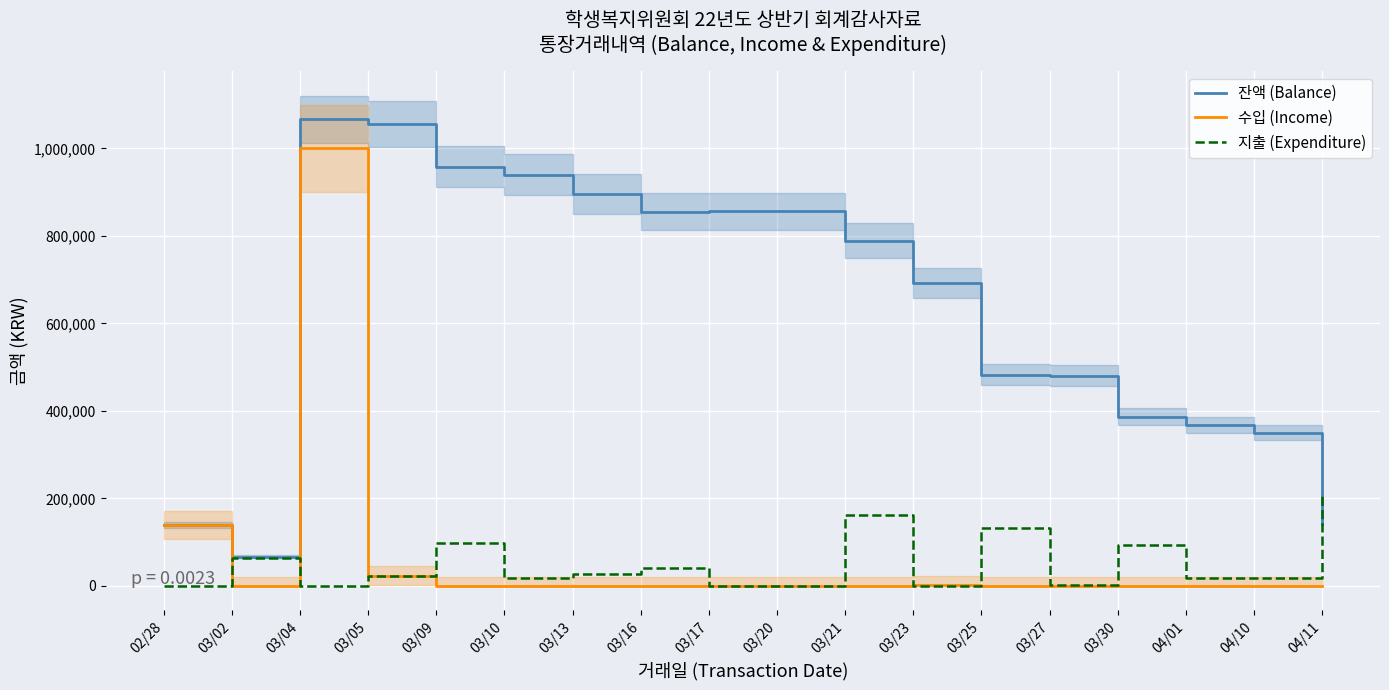

Reading left to right, what are all the values shown in this chart?

잔액 (Balance): 139672	66672	1066672	1056672	958652	940282	895686	855686	855956	856306	789306	692493	483293	480293	386893	368893	350083	140883
수입 (Income): 139672	0	1000000	23000	0	0	0	0	270	350	0	2187	0	0	0	0	0	0
지출 (Expenditure): 0	62900	0	23000	98020	18370	26896	40000	0	0	162000	0	133500	3000	93400	18000	18810	209200